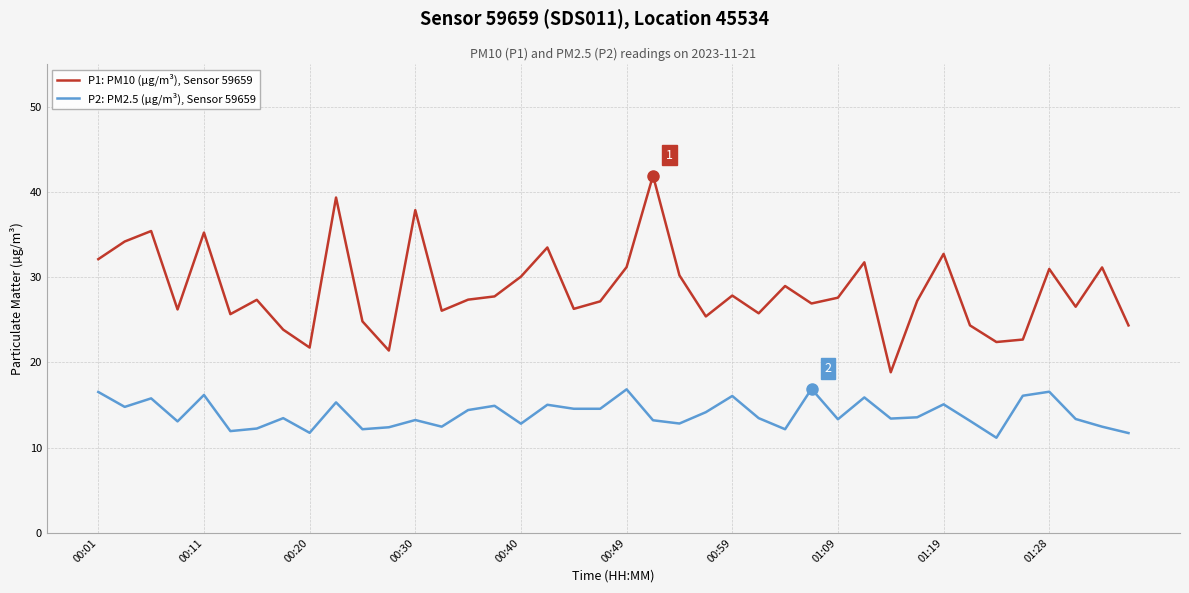

True or false: P1: PM10 (µg/m³), Sensor 59659 and P2: PM2.5 (µg/m³), Sensor 59659 cross at least once.

False